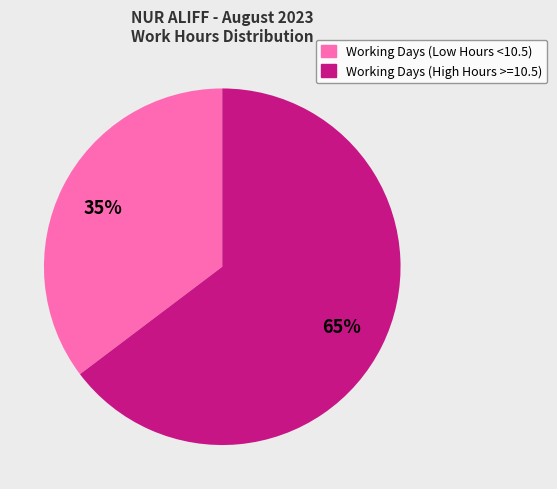

To the nearest percent, what is the average slice percentage?

50%